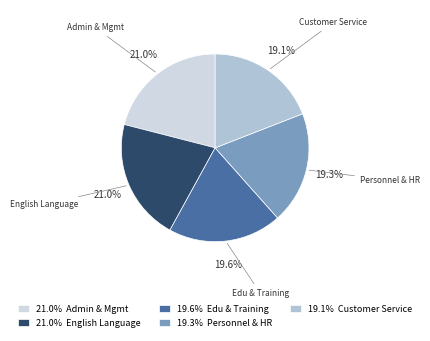

Is there any slice that represents more than half of the pie?

No